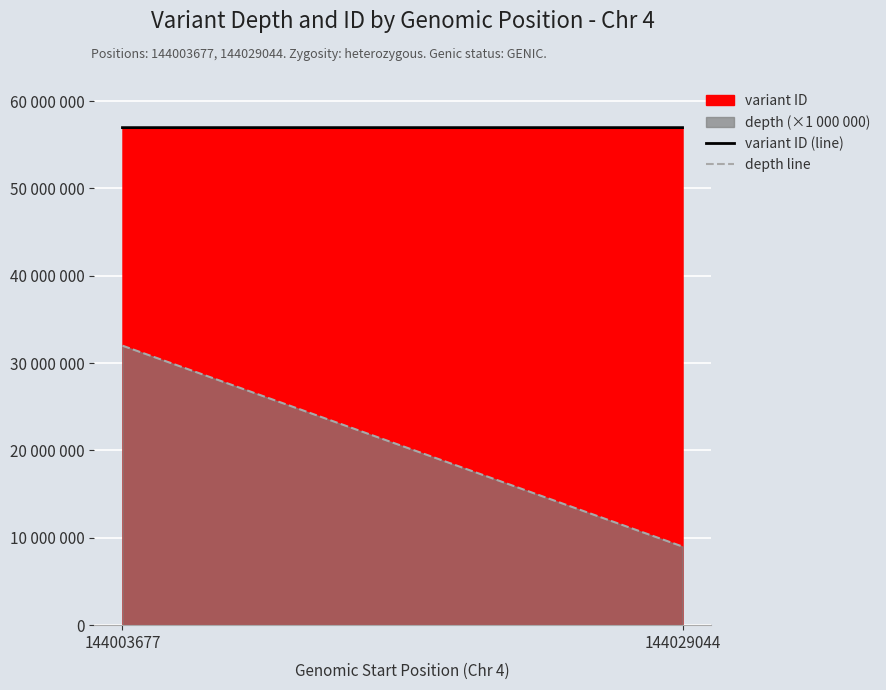

Count the depth line values in the range 9000000 to 32000000.

2